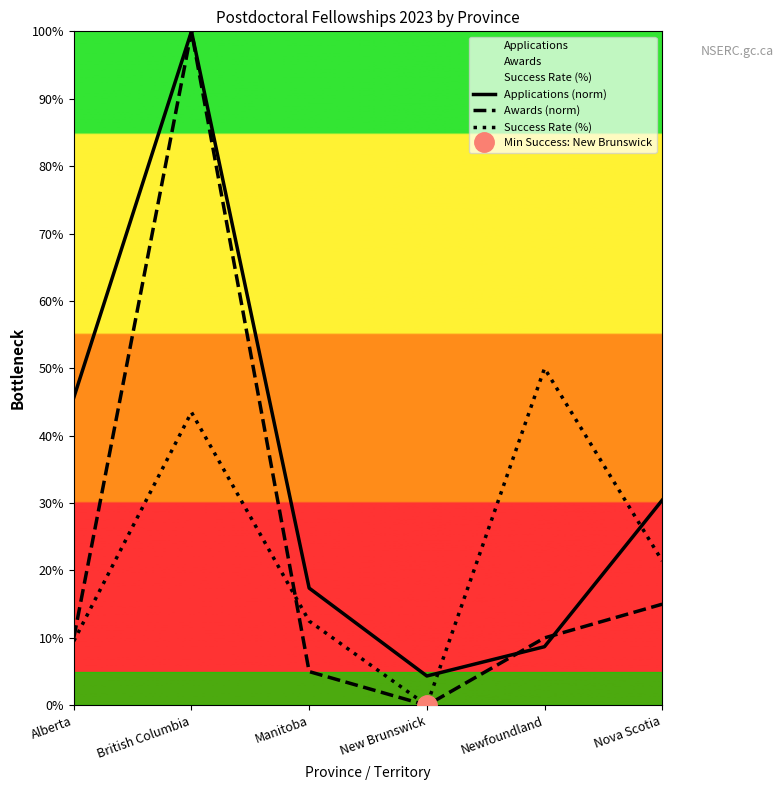

What is the approximate value of Applications (norm) at British Columbia?

100.0